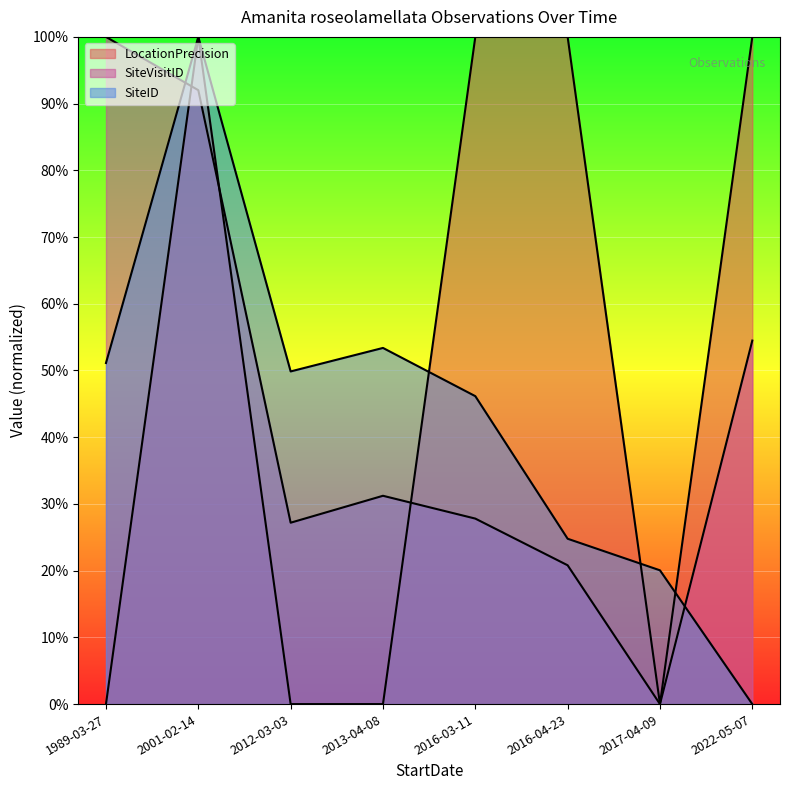

What is the average value of the LocationPrecision series?

0.5